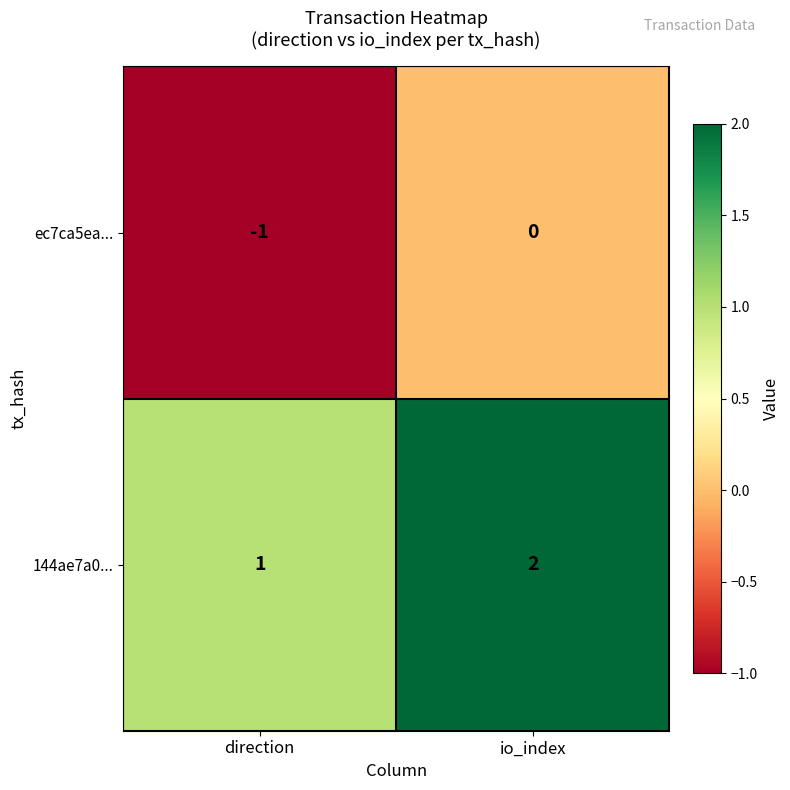

At which label does ec7ca5ea... reach its peak?

io_index